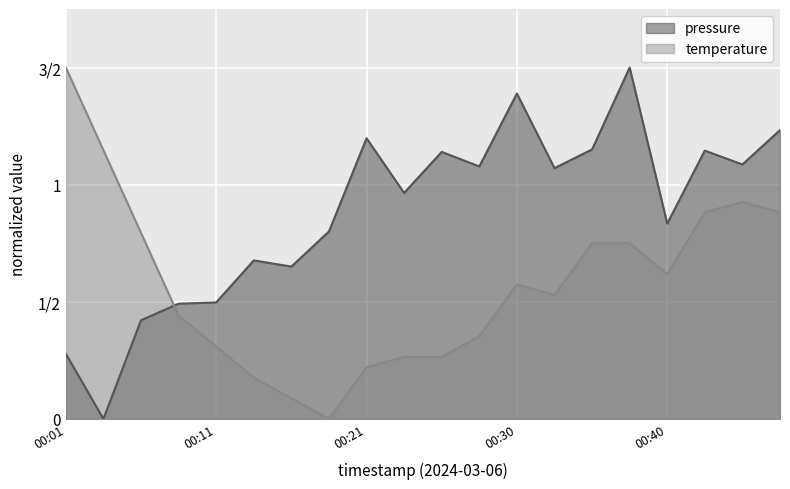

What are all the series names shown in the legend?

pressure, temperature